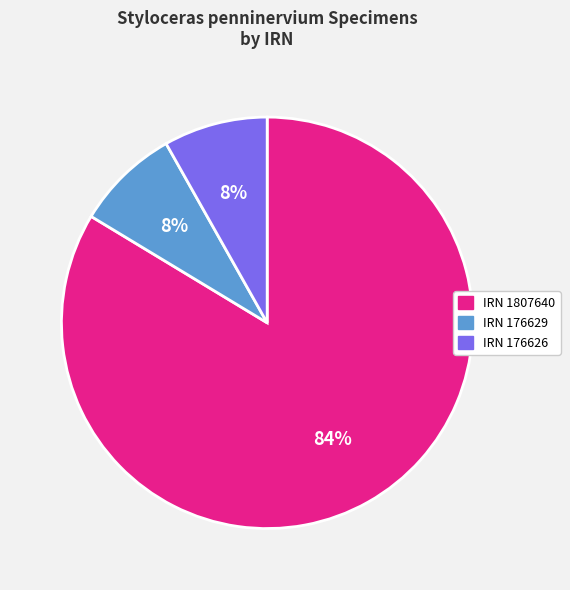

Is there a majority slice in this chart?

Yes